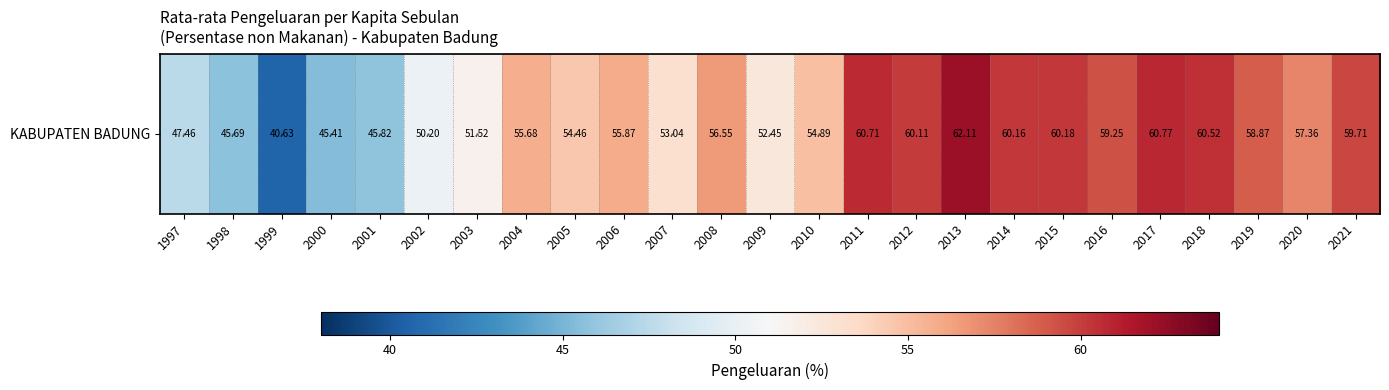

Where is the data nearest to the value 51?

2003